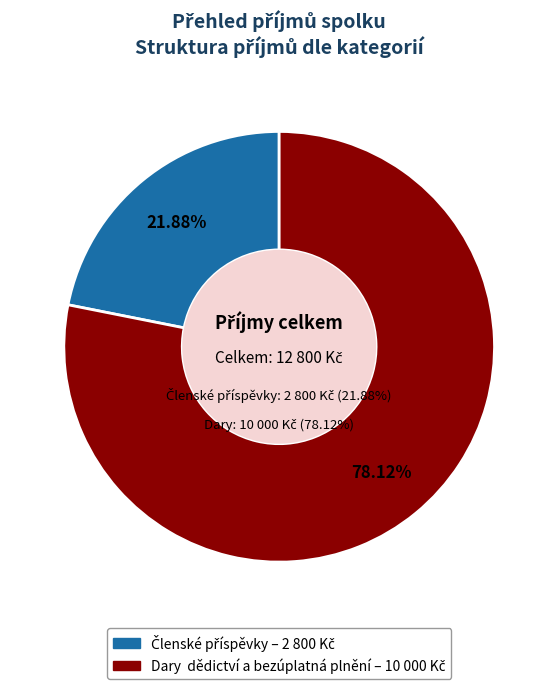

Rank the categories by value from highest to lowest.

Dary, dědictví a bezúplatná plnění, Členské příspěvky